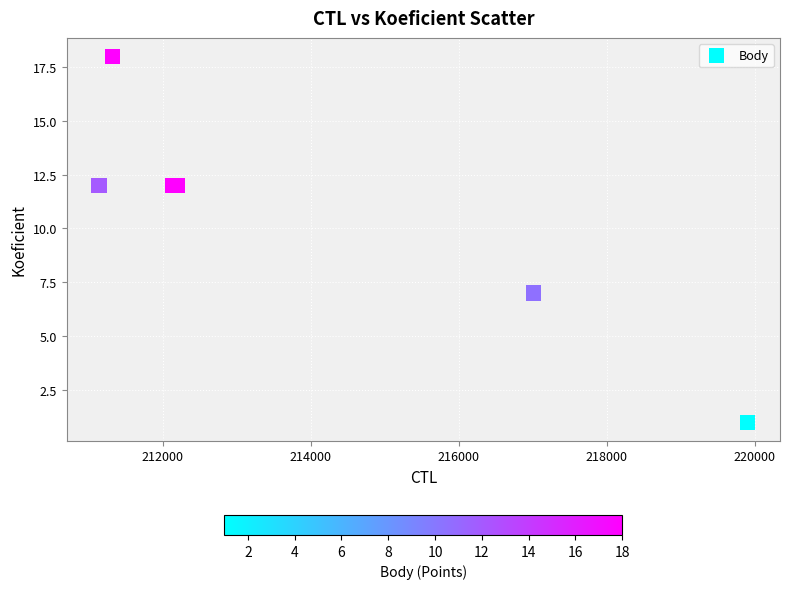

What Y value in the scatter plot is closest to 9?

7